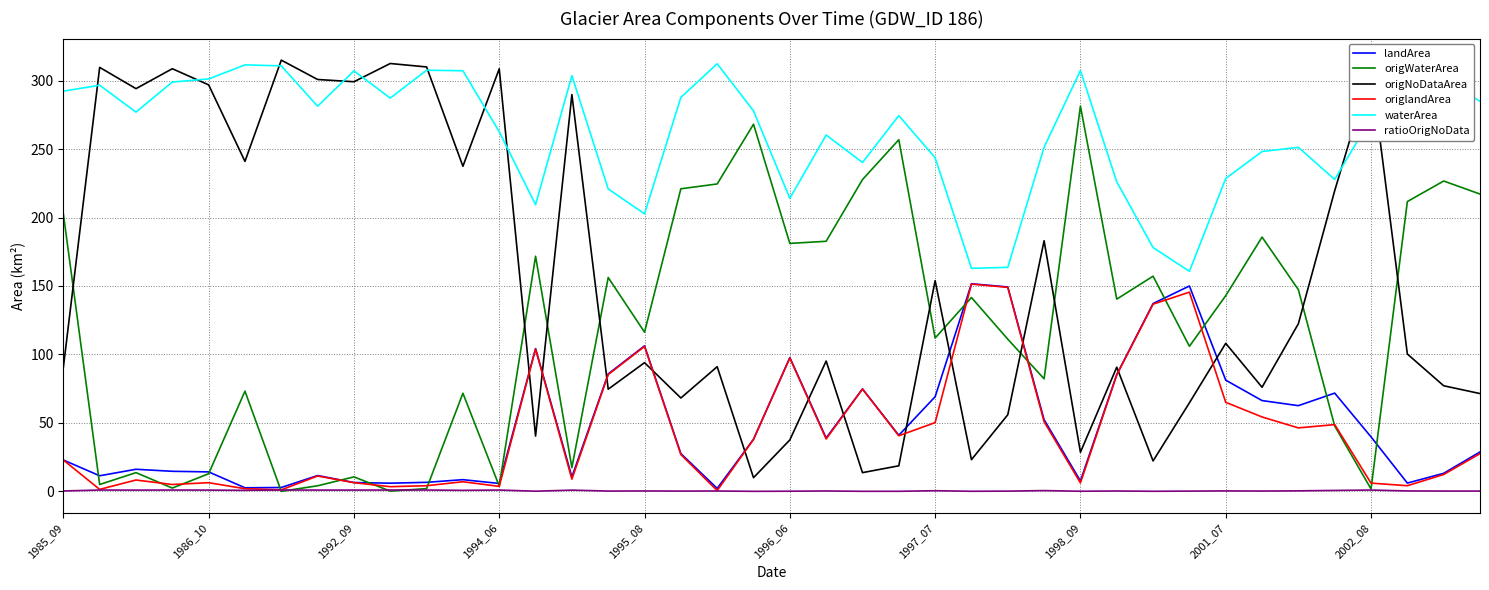

Which series has the largest total across all categories?

waterArea